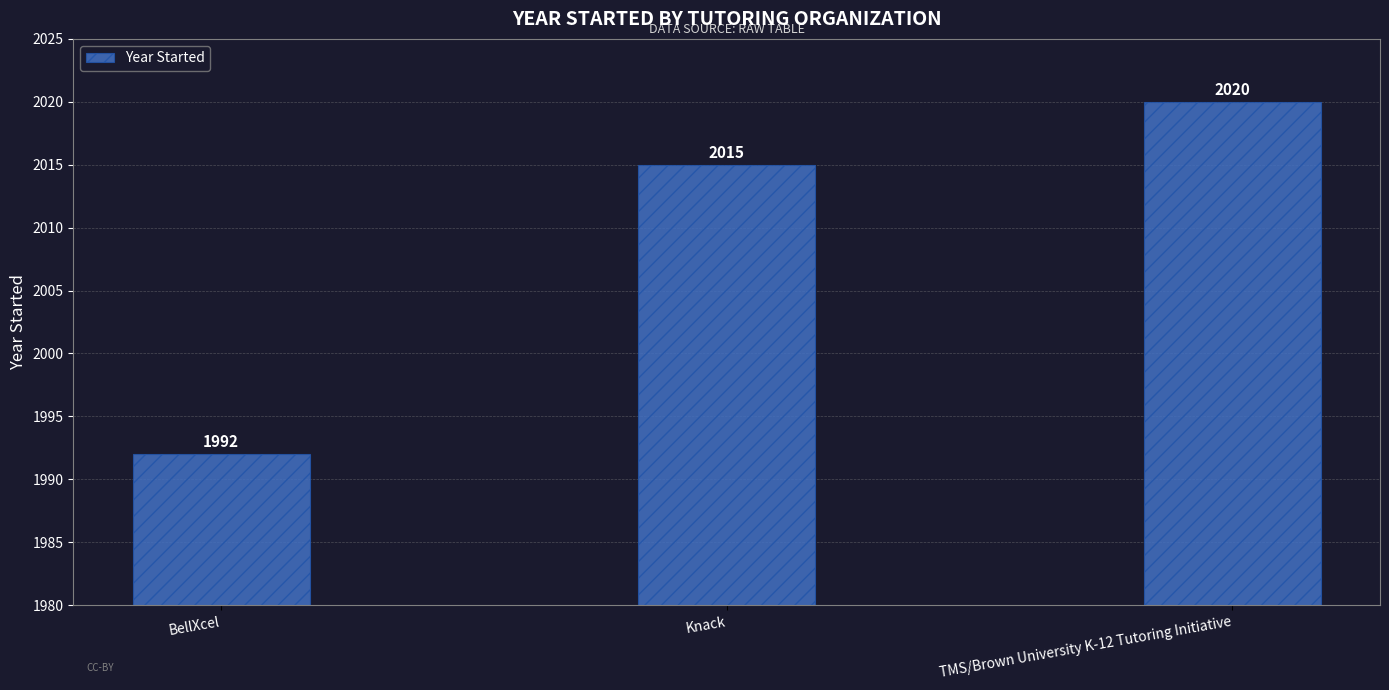

Count the number of categories in the chart.

3